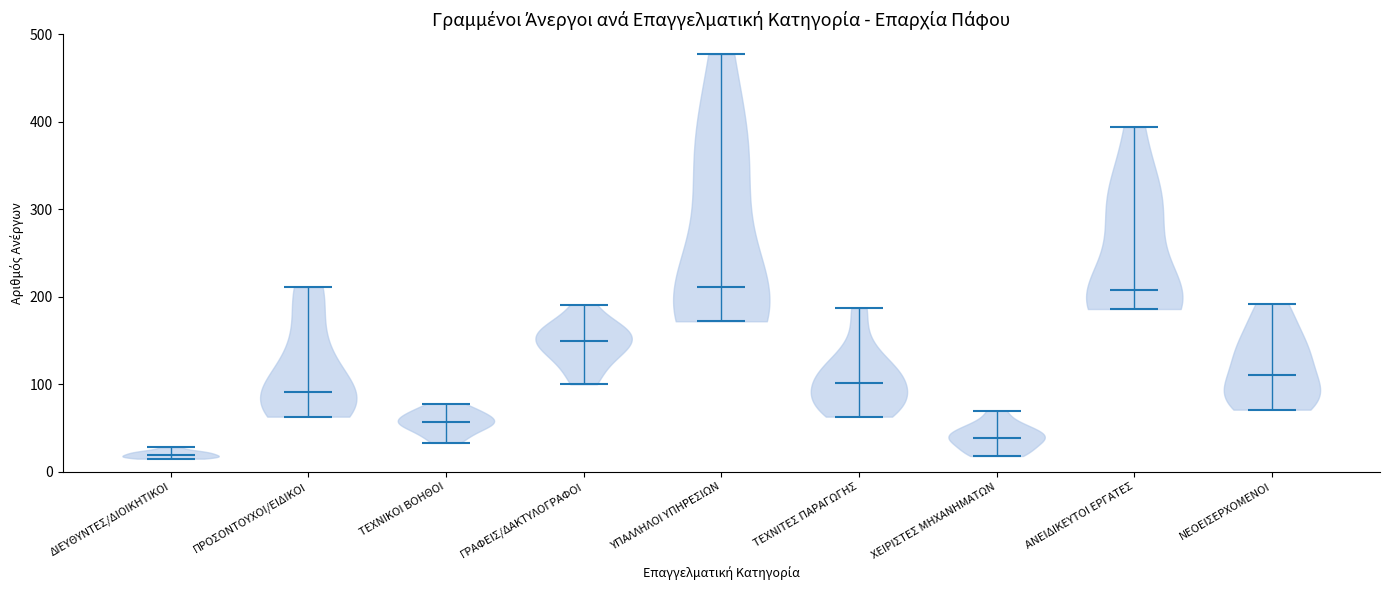

Reading left to right, read every violin against the y-axis: where its median line is, and the lowest and highest points it reaches. The values are not printed on the chart, so give them approximately, as read against the axis.

ΔΙΕΥΘΥΝΤΕΣ/ΔΙΟΙΚΗΤΙΚΟΙ: median line 20, lowest point 20, highest point 30
ΠΡΟΣΟΝΤΟΥΧΟΙ/ΕΙΔΙΚΟΙ: median line 90, lowest point 60, highest point 210
ΤΕΧΝΙΚΟΙ ΒΟΗΘΟΙ: median line 60, lowest point 30, highest point 80
ΓΡΑΦΕΙΣ/ΔΑΚΤΥΛΟΓΡΑΦΟΙ: median line 150, lowest point 100, highest point 190
ΥΠΑΛΛΗΛΟΙ ΥΠΗΡΕΣΙΩΝ: median line 210, lowest point 170, highest point 480
ΤΕΧΝΙΤΕΣ ΠΑΡΑΓΩΓΗΣ: median line 100, lowest point 60, highest point 190
ΧΕΙΡΙΣΤΕΣ ΜΗΧΑΝΗΜΑΤΩΝ: median line 40, lowest point 20, highest point 70
ΑΝΕΙΔΙΚΕΥΤΟΙ ΕΡΓΑΤΕΣ: median line 210, lowest point 190, highest point 390
ΝΕΟΕΙΣΕΡΧΟΜΕΝΟΙ: median line 110, lowest point 70, highest point 190